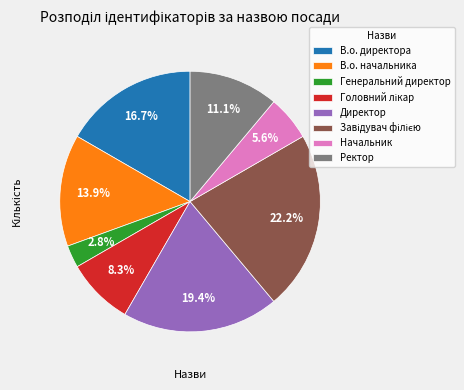

Is there a majority slice in this chart?

No